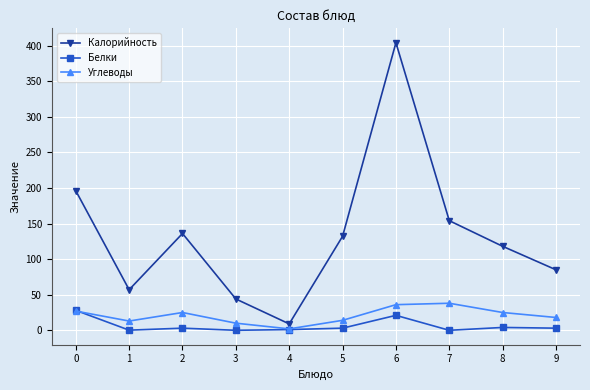

Where is the first local maximum for Калорийность?

2